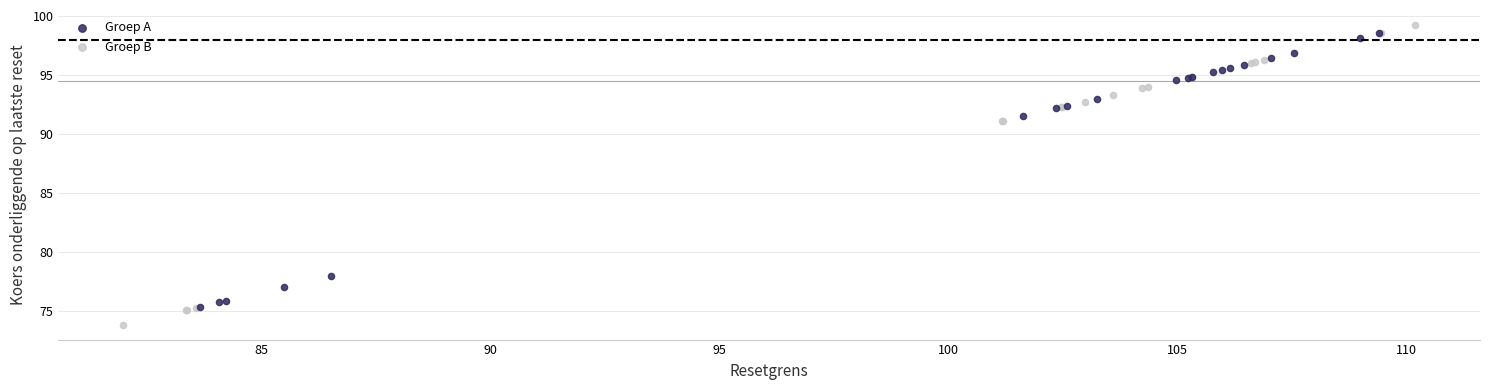

Which series has the widest spread of Y values?

Groep B